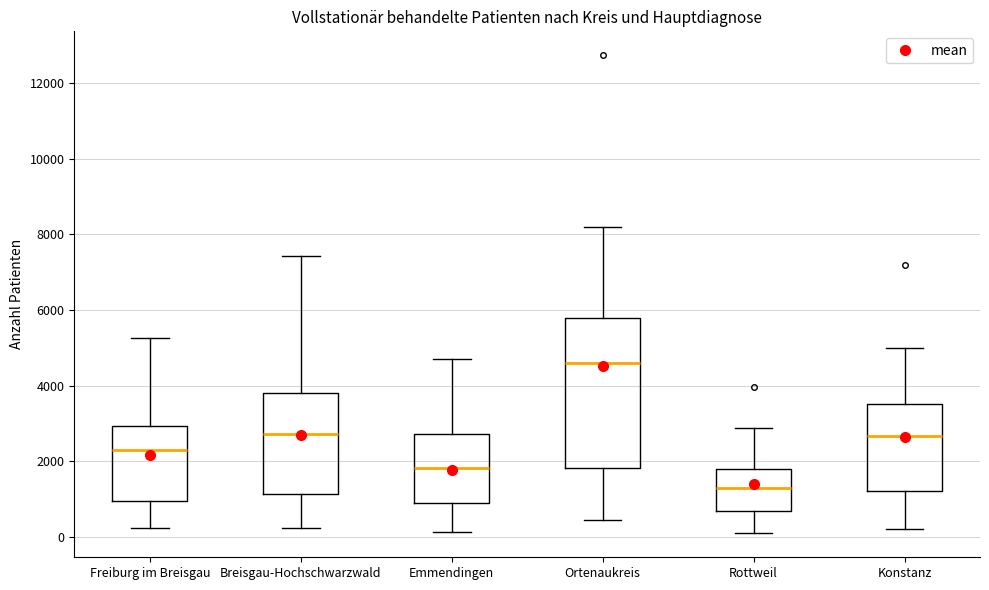

Reading left to right, read every box against the y-axis: the position of its median line, the range the box covers, and the ends of its whiskers. The values are not printed on the chart, so give them approximately, as read against the axis.

Freiburg im Breisgau: median 2200, box 1000 to 3000, whiskers 200 to 5200
Breisgau-Hochschwarzwald: median 2800, box 1200 to 3800, whiskers 200 to 7400
Emmendingen: median 1800, box 800 to 2800, whiskers 200 to 4800
Ortenaukreis: median 4600, box 1800 to 5800, whiskers 400 to 8200
Rottweil: median 1400, box 600 to 1800, whiskers 0 to 2800
Konstanz: median 2600, box 1200 to 3600, whiskers 200 to 5000